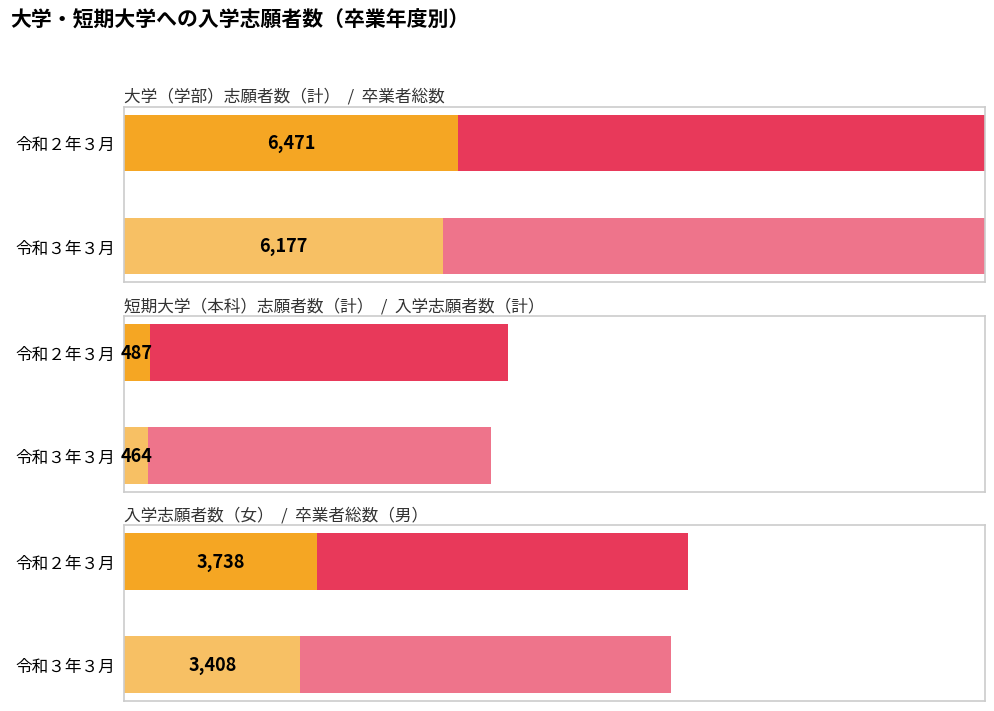

At which label does 卒業者総数（男） reach its peak?

令和２年３月